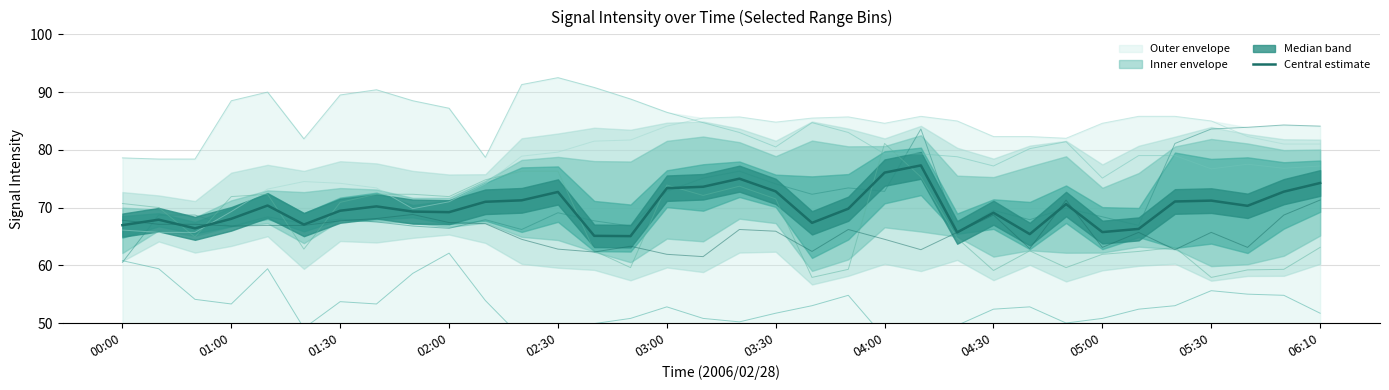

What is the value of the 4.558 point at the 17th from the left?

61.5